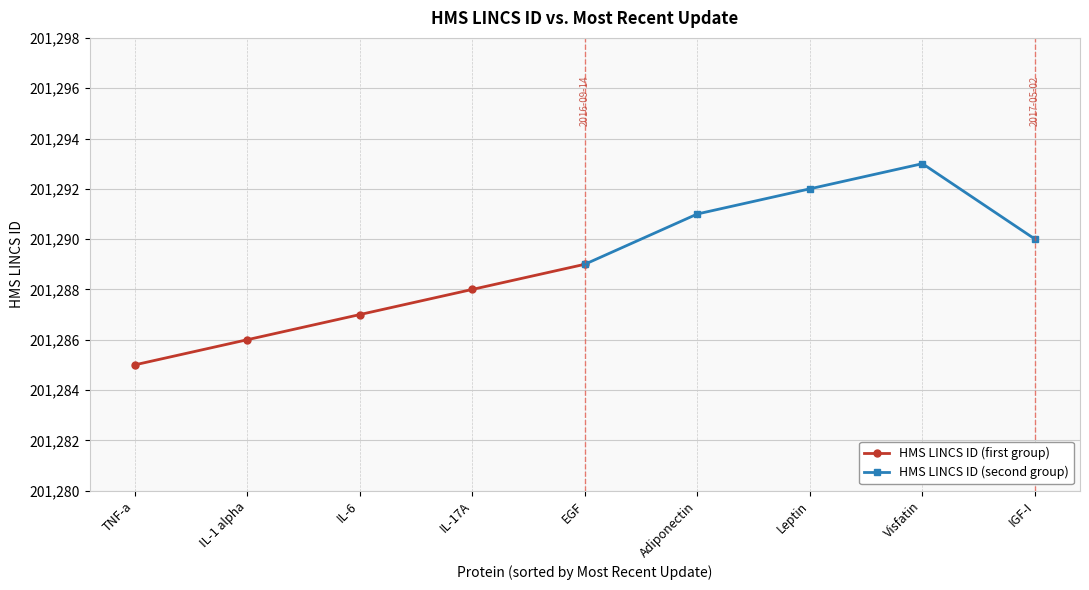

True or false: HMS LINCS ID (first group) has a value of 332920 at TNF-a.

False